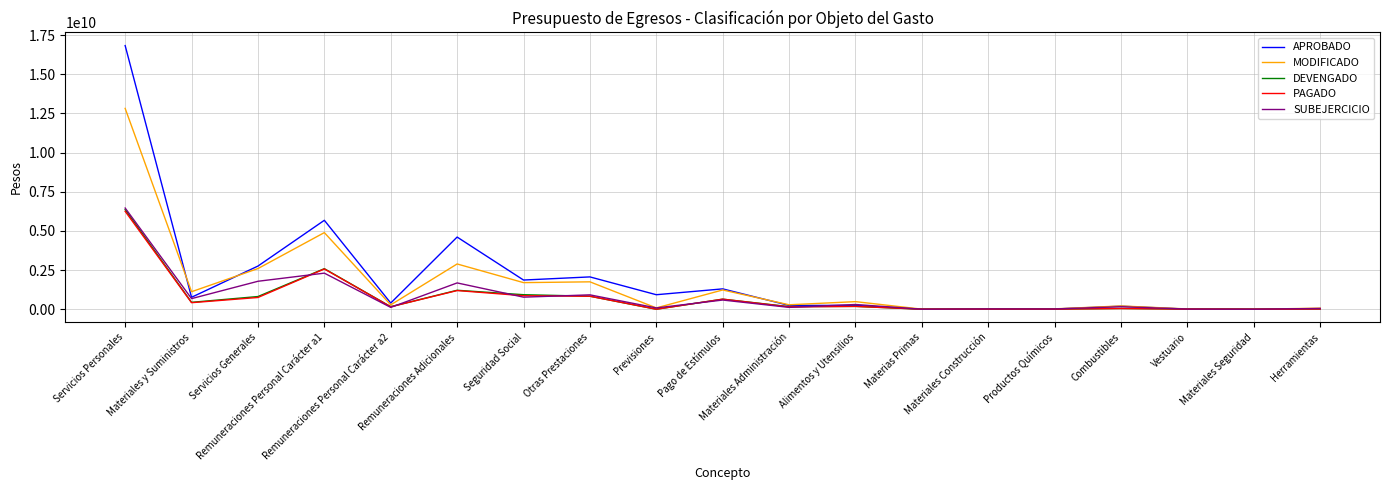

What is the difference between the DEVENGADO values at Materiales y Suministros and Remuneraciones Personal Carácter a2?

279435193